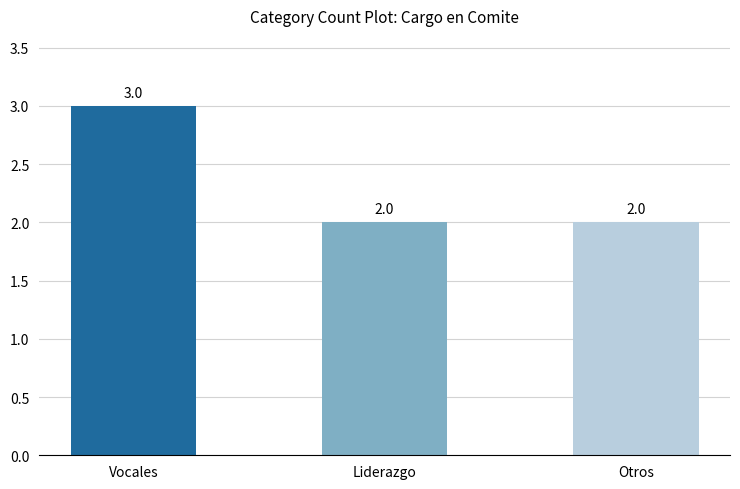

What is the greatest value displayed?

3